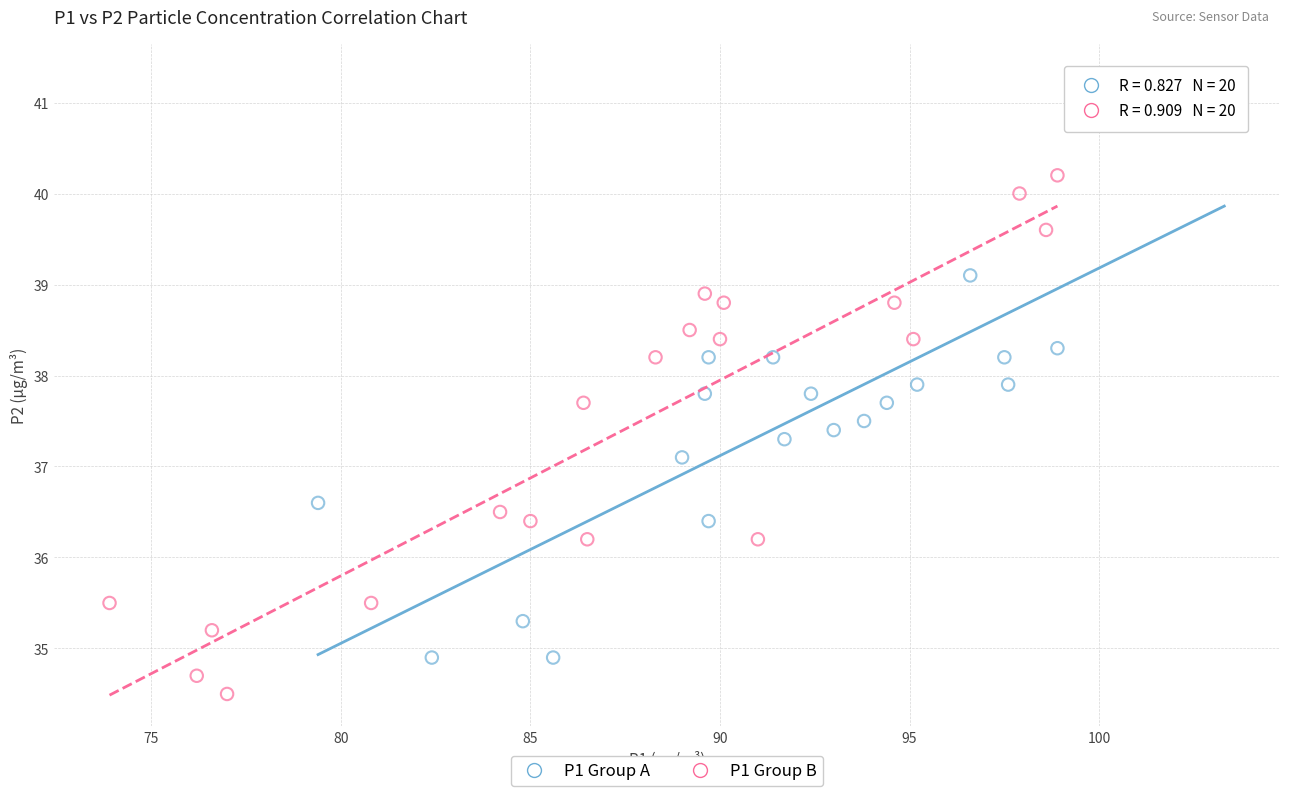

Which series contains the highest Y value?

P1 Group A